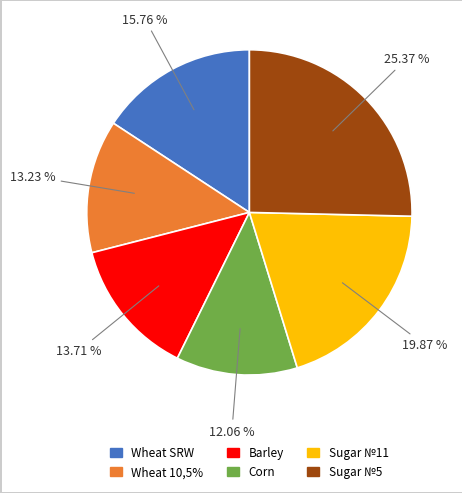

To the nearest percent, what portion does Corn represent?

12%